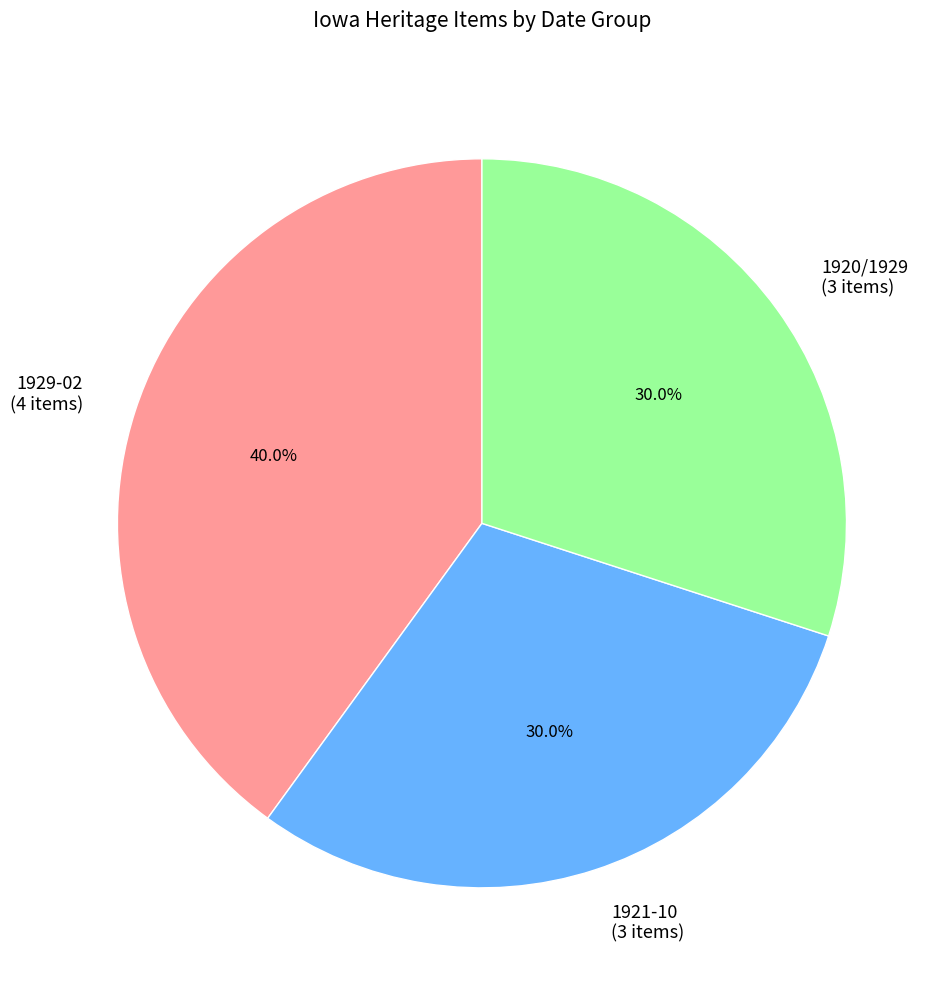

How much of the chart is everything except 1920/1929?

70.0%